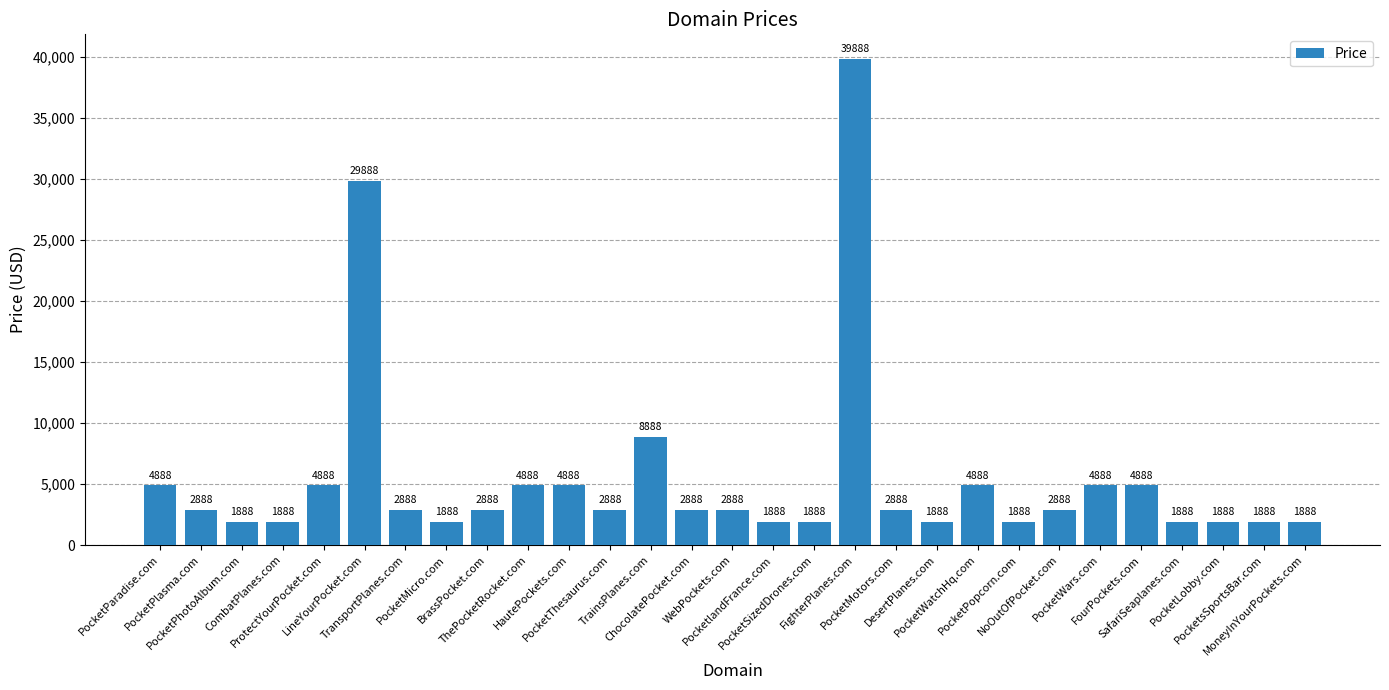

What is the label of the 16th bar from the right?

ChocolatePocket.com